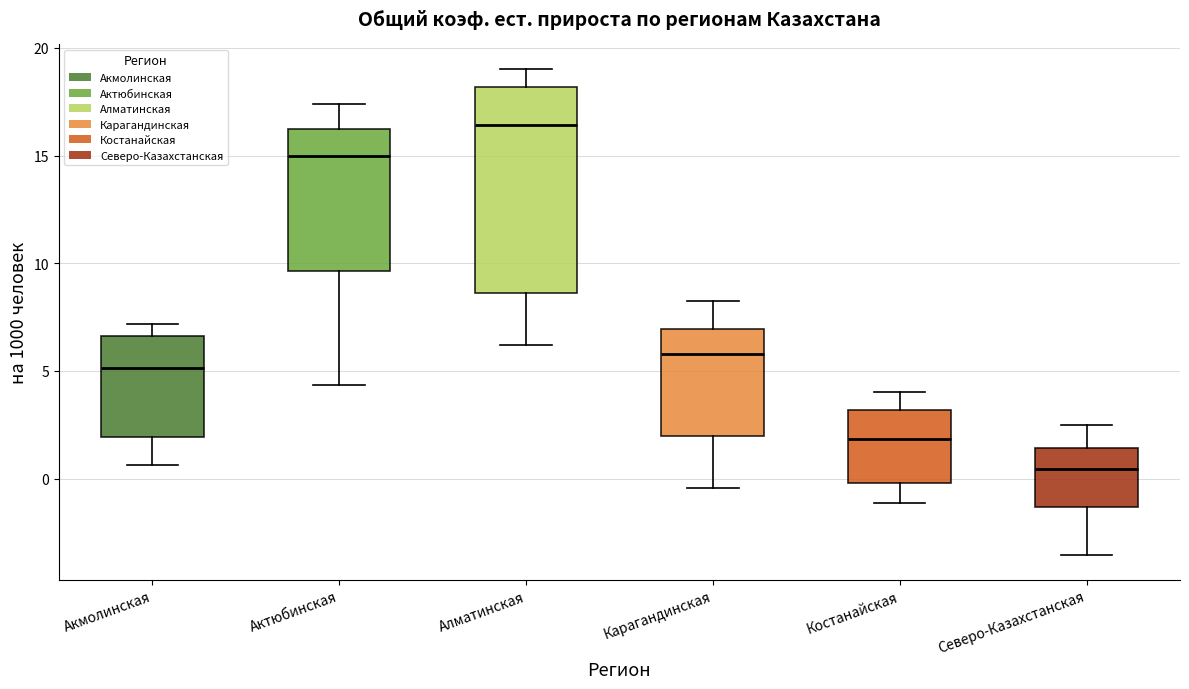

Where does the median line of the box for Карагандинская sit on the y-axis? The values are not printed on the chart, so give them approximately, as read against the axis.

6.0